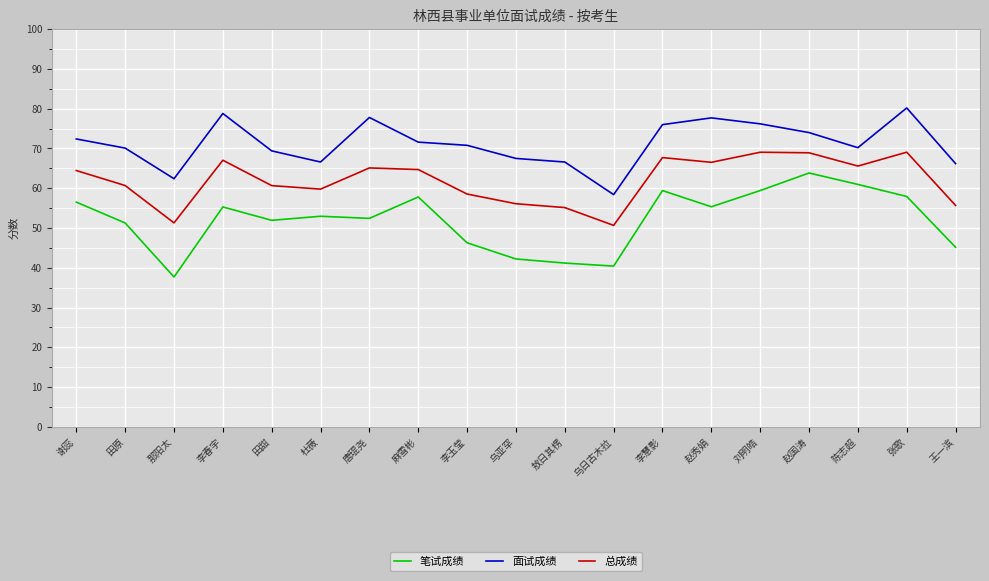

True or false: 面试成绩 and 总成绩 intersect in this chart.

False